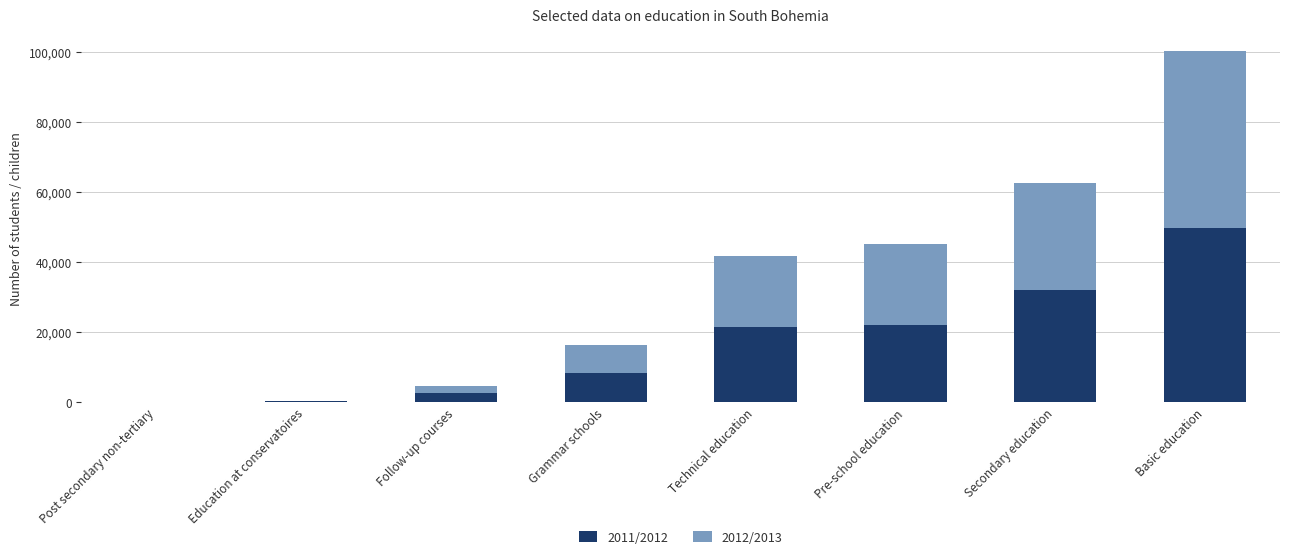

How many data points does each series have?

8